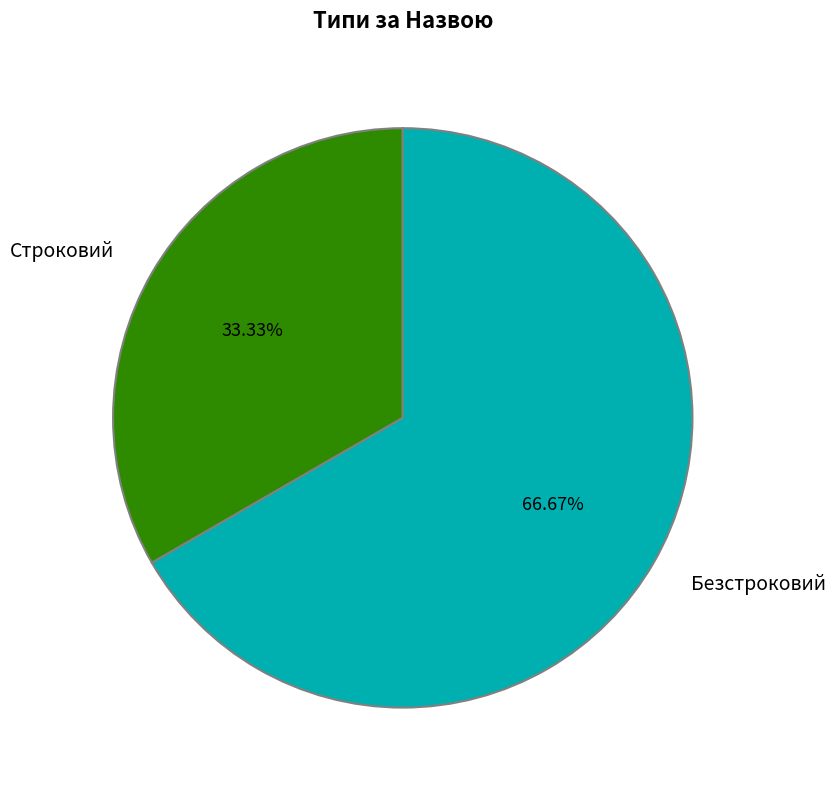

What portion of the pie excludes Безстроковий?

33.3%